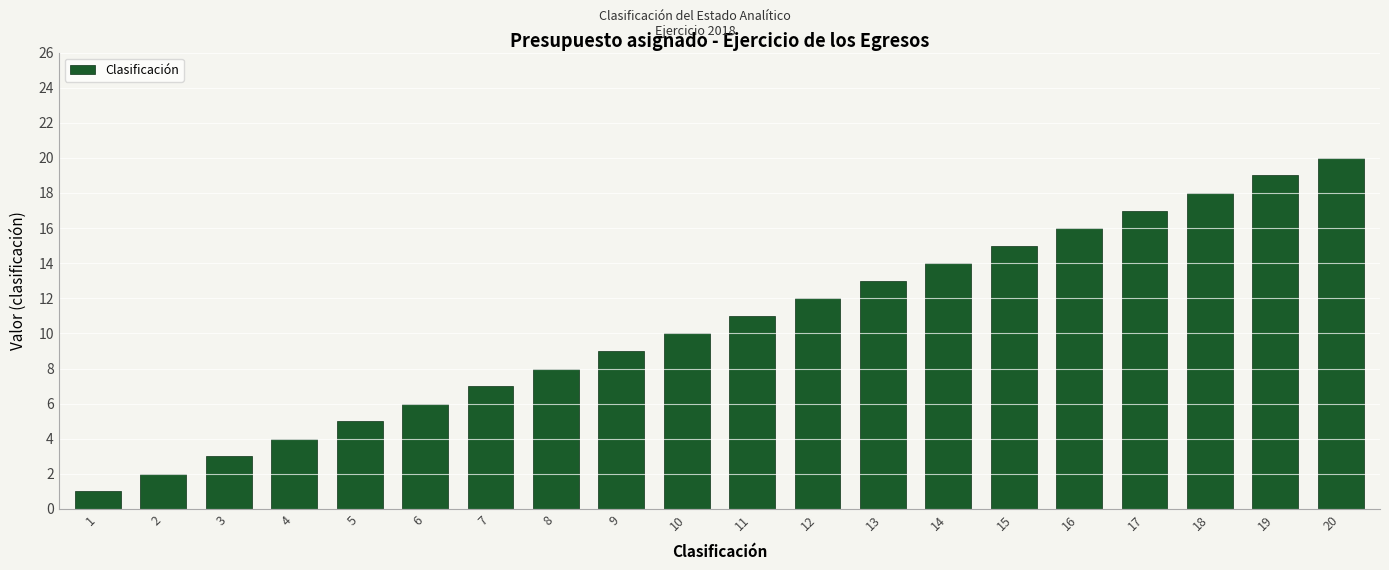

What is the value of the 15th bar from the left?

15